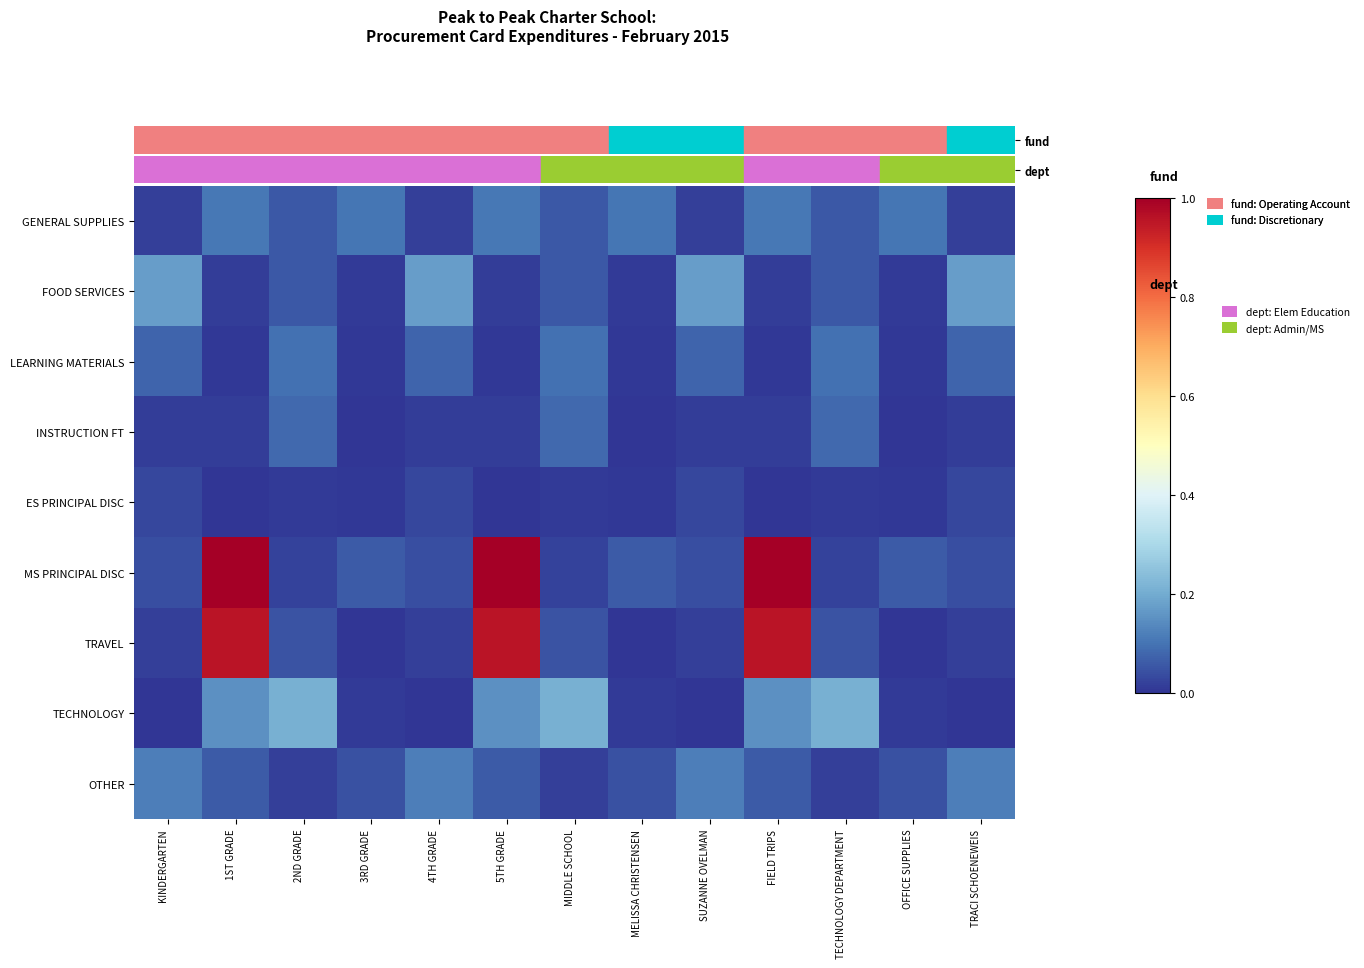

At 4TH GRADE, list the series in order from largest to smallest.

FOOD SERVICES, OTHER, LEARNING MATERIALS, MS PRINCIPAL DISC, ES PRINCIPAL DISC, GENERAL SUPPLIES, TRAVEL, INSTRUCTION FT, TECHNOLOGY